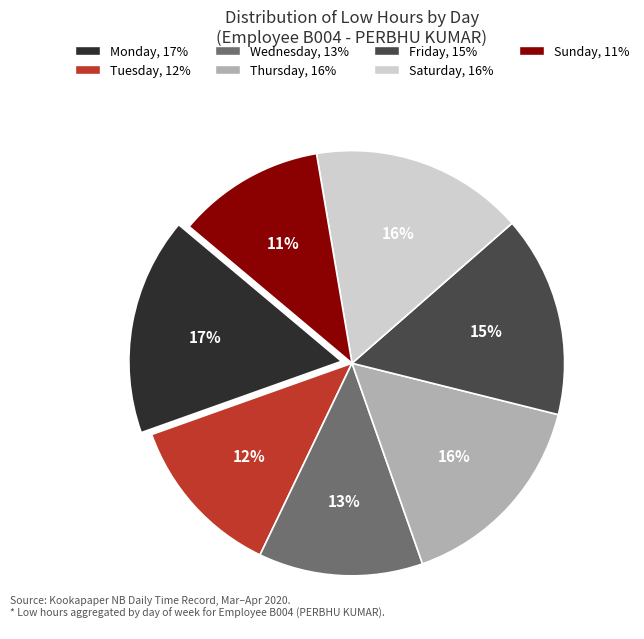

Is Tuesday, 12% the majority of the pie?

No